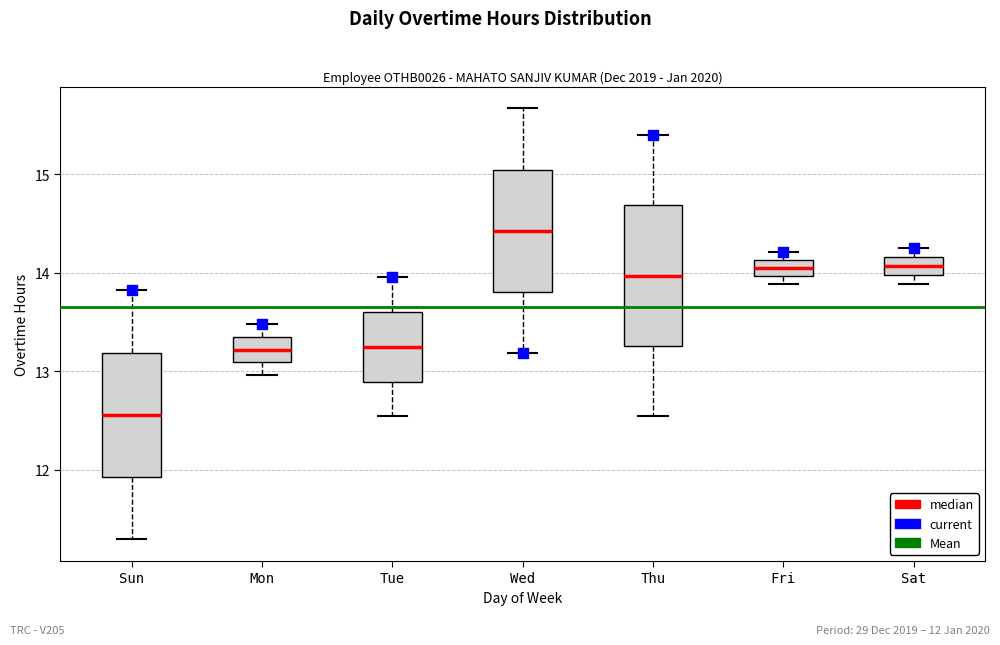

Where does the median line of the box for Wed sit on the y-axis? The values are not printed on the chart, so give them approximately, as read against the axis.

14.4